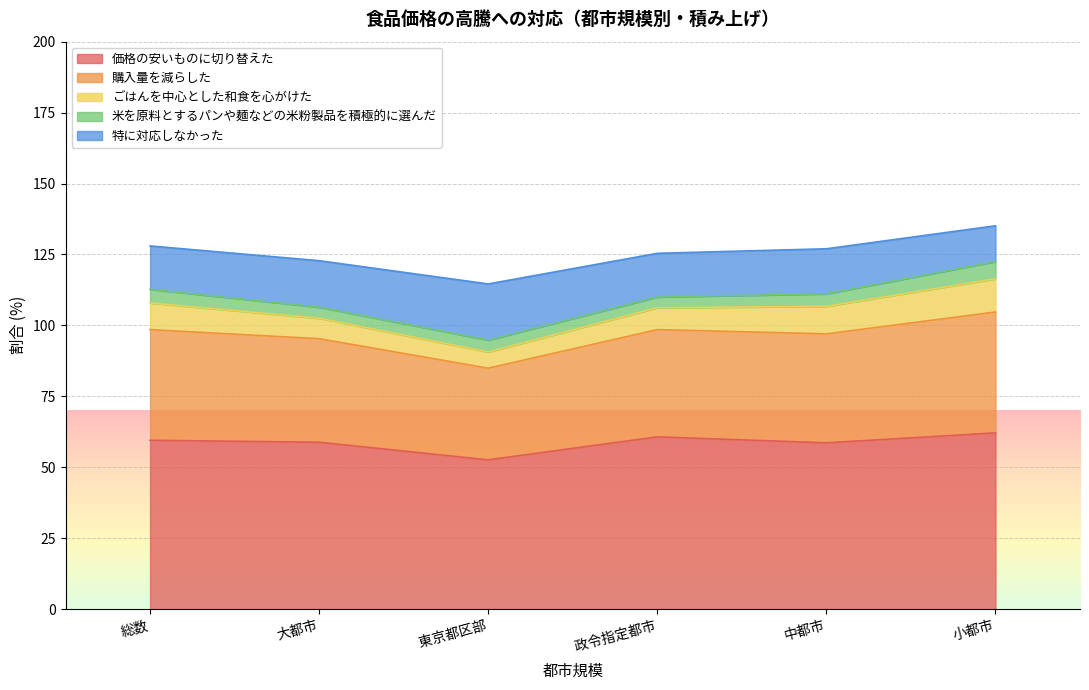

What is the total value across all series at 　東京都区部?

114.6